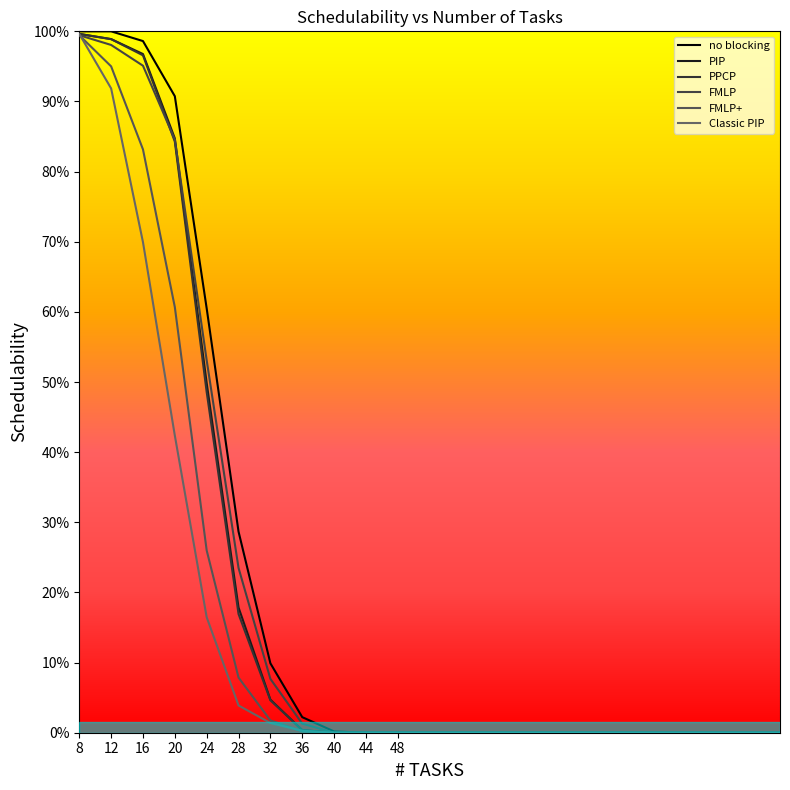

How many lines are shown in the chart?

6